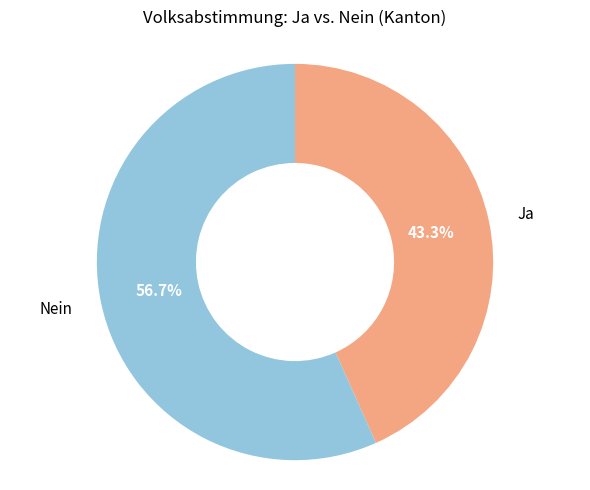

Is there a majority slice in this chart?

Yes